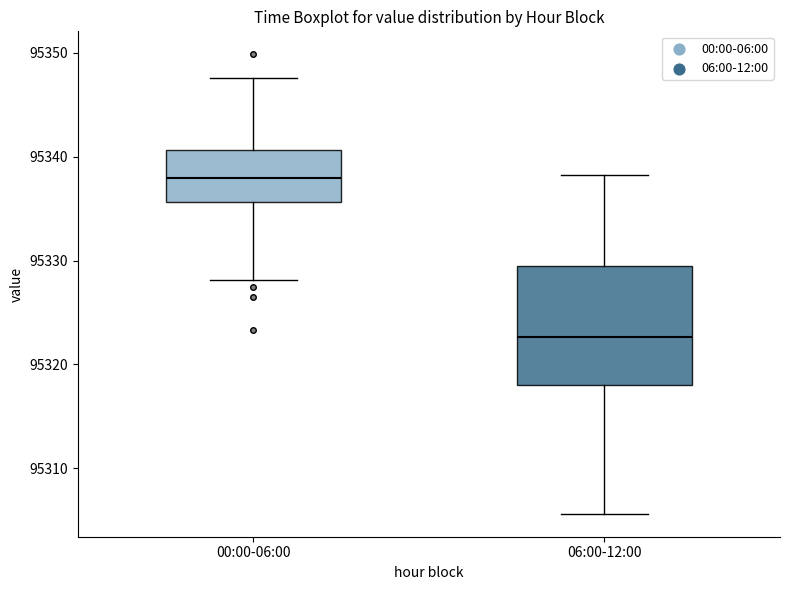

Which box is the tallest, from its lower edge to its upper edge?

06:00-12:00